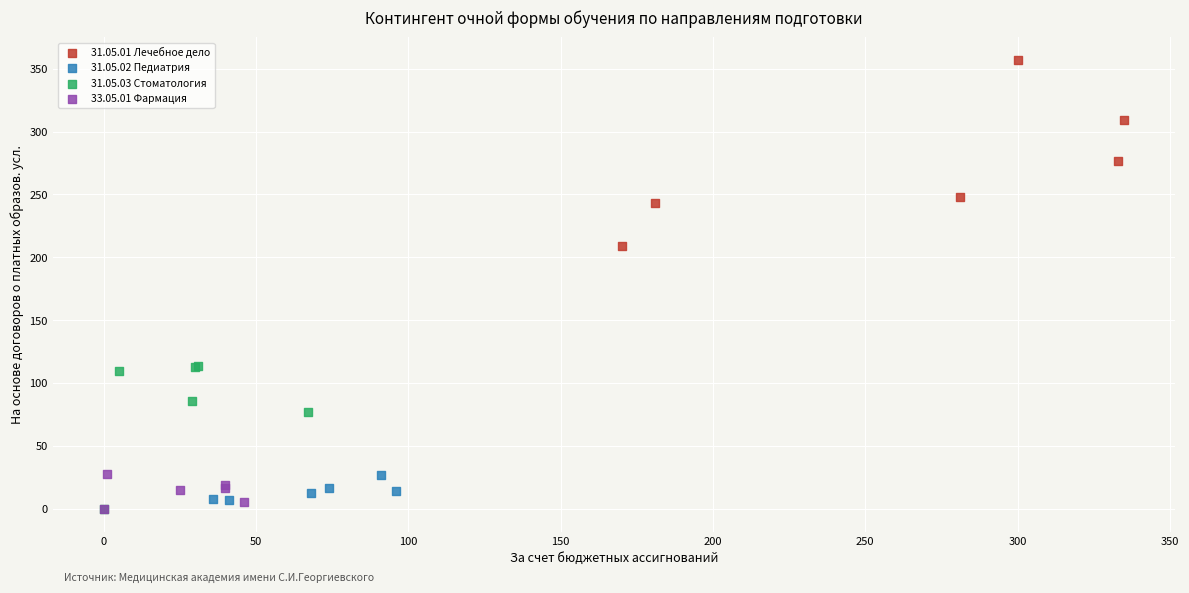

Which series has the widest spread of Y values?

31.05.01 Лечебное дело